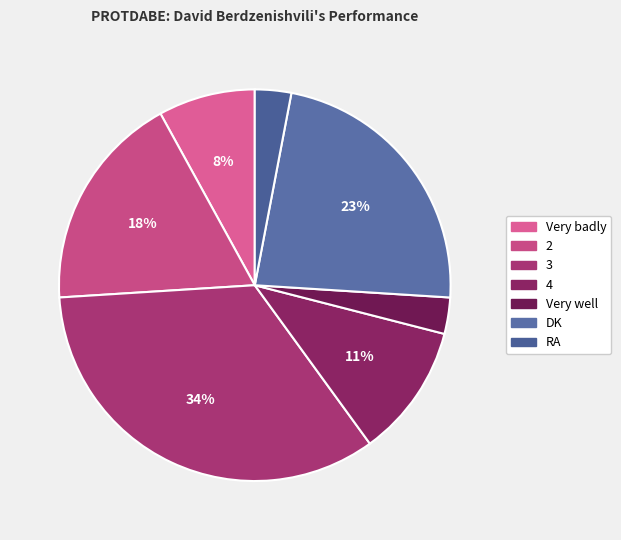

To the nearest percent, what is the difference between the largest and smallest slice percentages?

31%